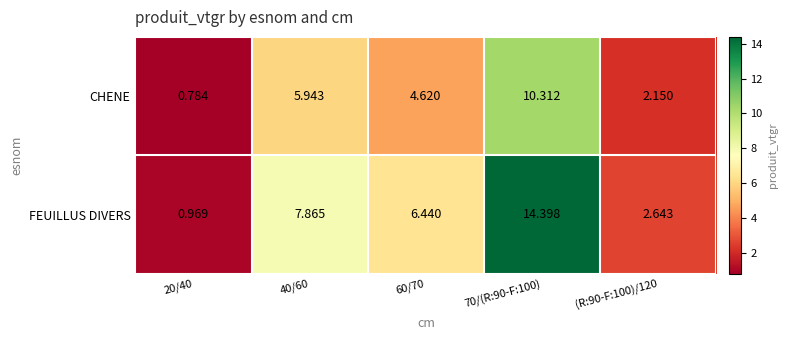

At (R:90-F:100)/120, list the series in order from largest to smallest.

FEUILLUS DIVERS, CHENE